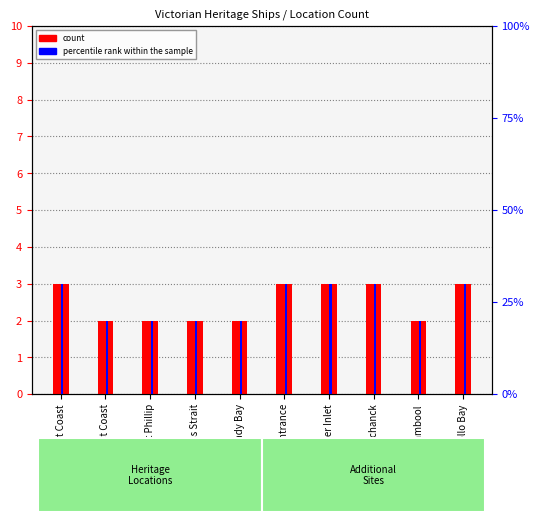

At which label is count closest to 2?

West Coast